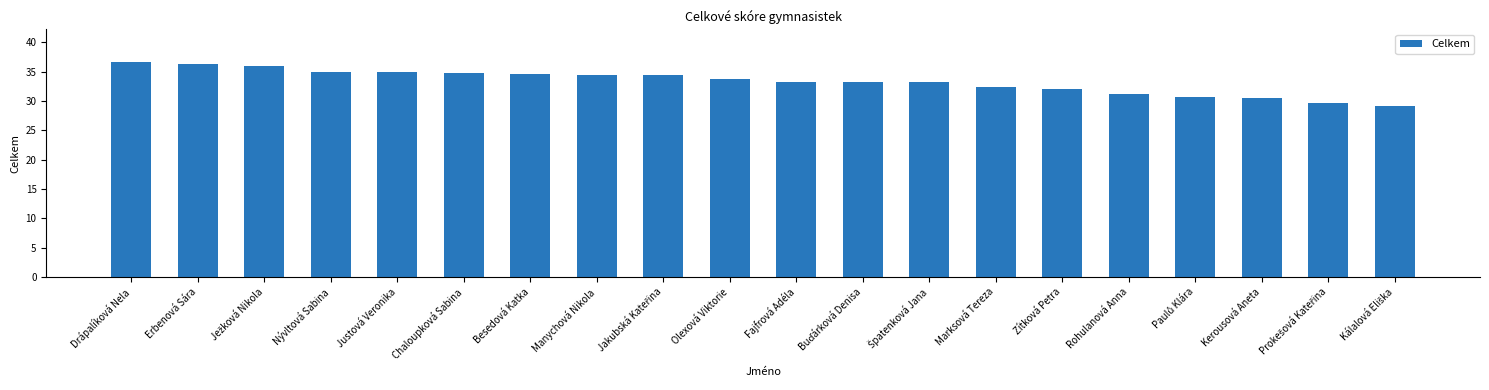

What is the ratio of the value at Zítková Petra to the value at Marksová Tereza?

1.0